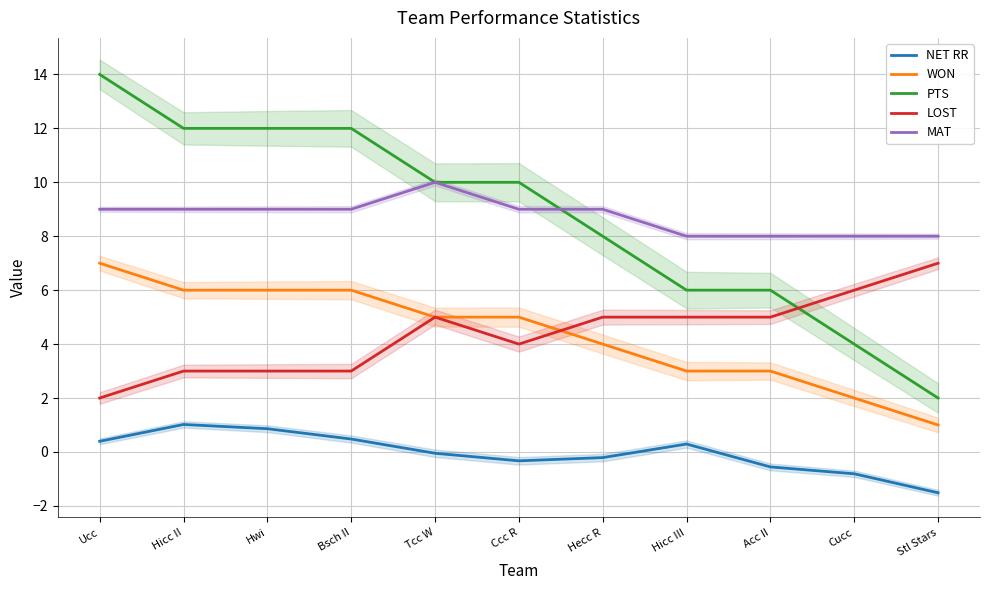

How many values in NET RR are below zero?

6